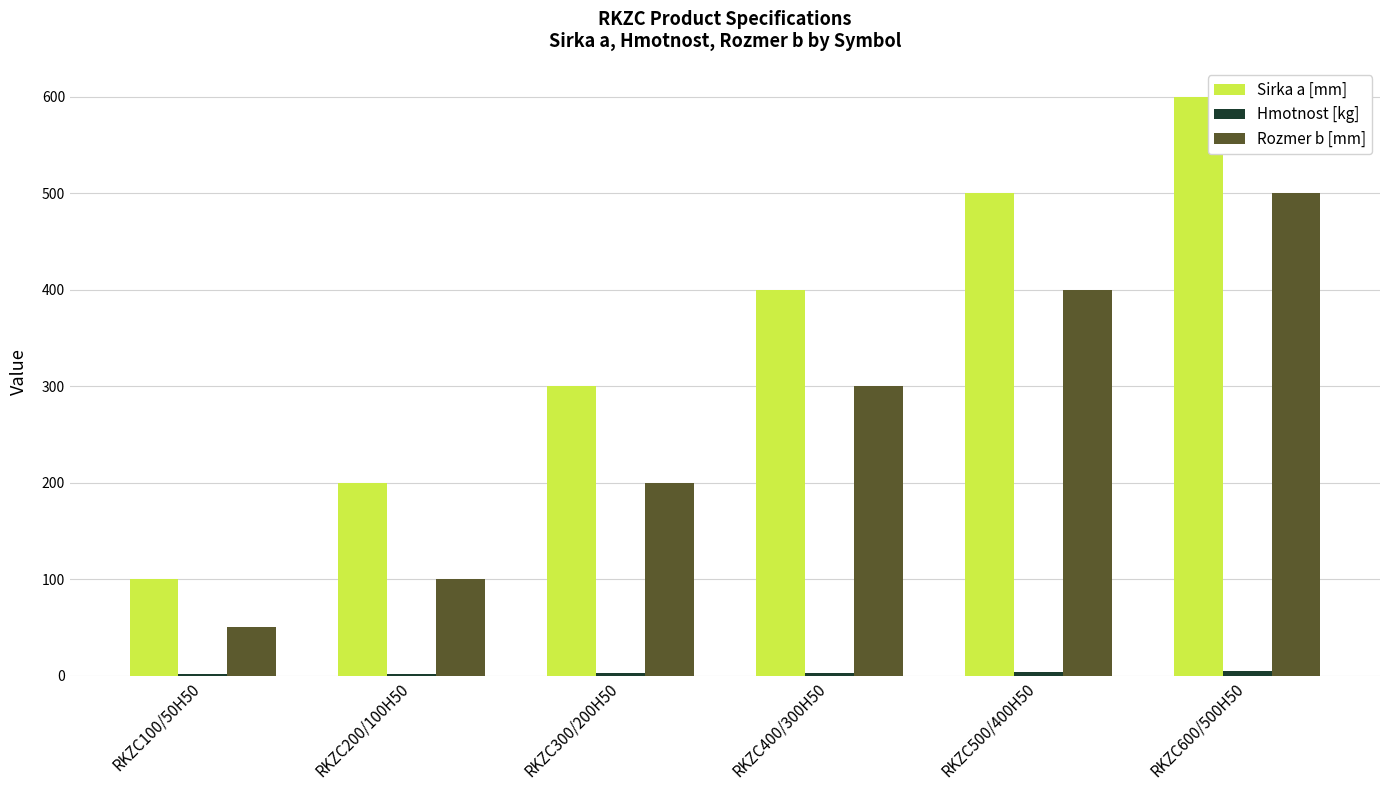

Which series has the largest total across all categories?

Sirka a [mm]